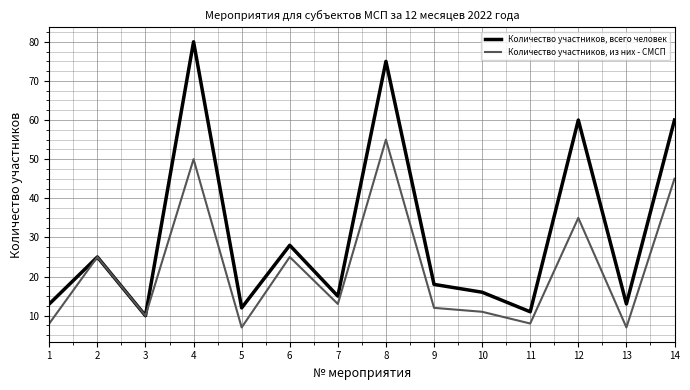

Reading right to left, what are all the values shown in this chart?

Количество участников, всего человек: 60	13	60	11	16	18	75	15	28	12	80	10	25	13
Количество участников, из них - СМСП: 45	7	35	8	11	12	55	13	25	7	50	10	25	8